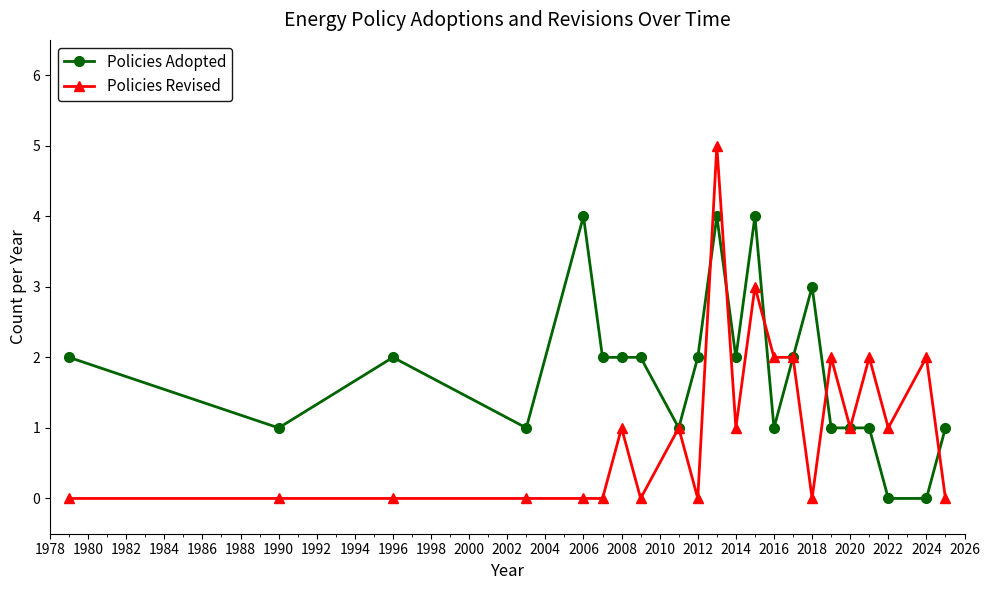

List the series in order of their overall mean, lowest first.

Policies Revised, Policies Adopted